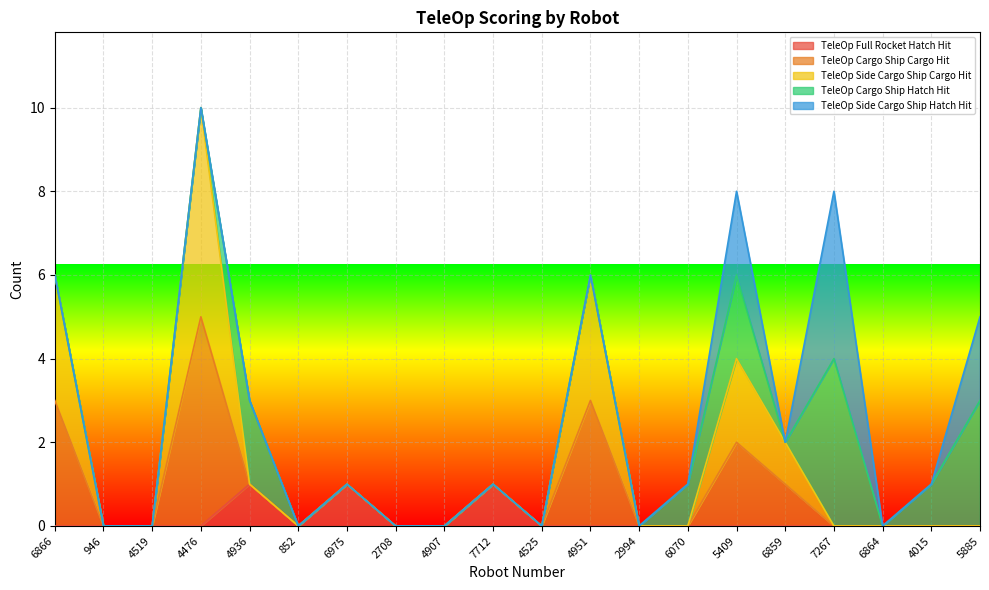

What is the difference between the maximum and second lowest values in the TeleOp Cargo Ship Hatch Hit series?

4